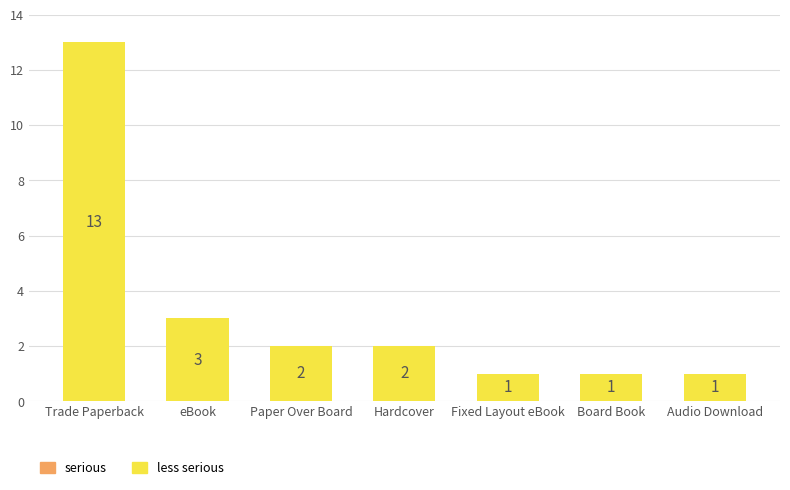

Approximately how many times larger is the value at Trade Paperback compared to Hardcover?

6.5